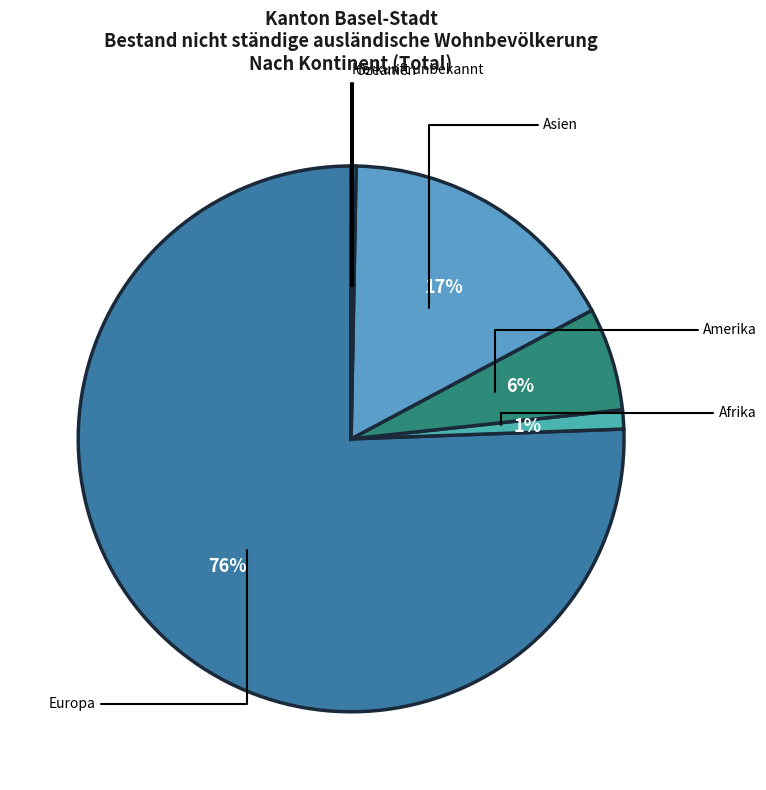

Which slice is the largest?

Europa